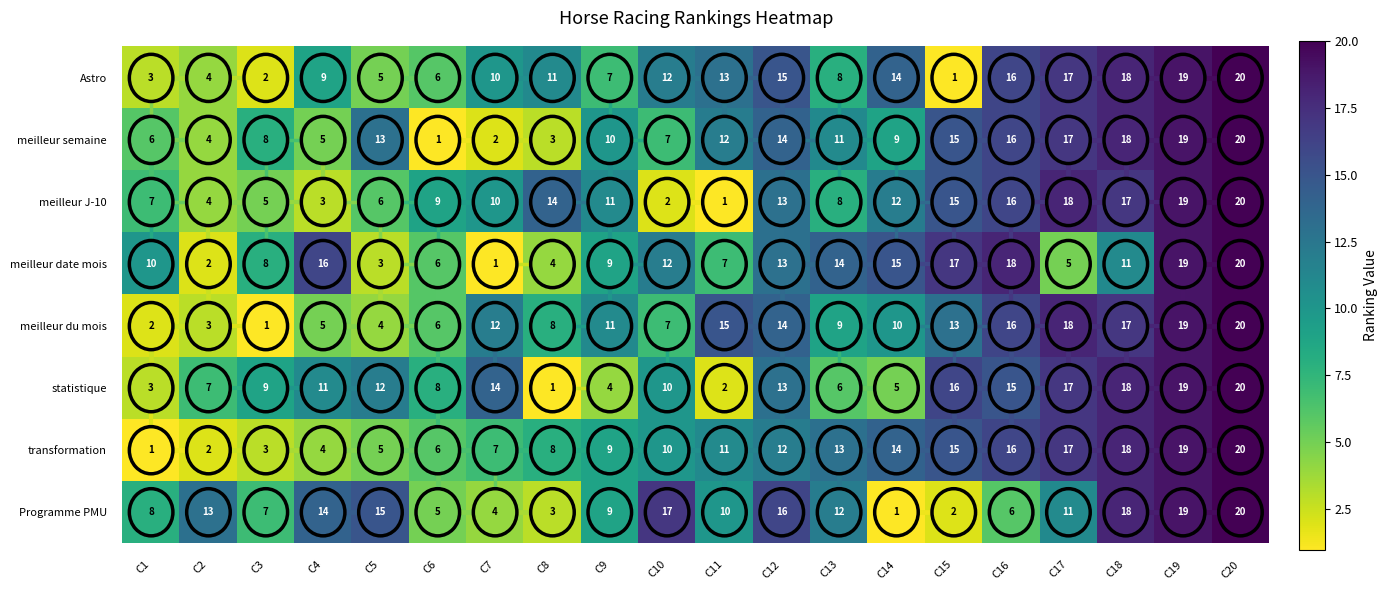

At which label does meilleur semaine first exceed 11?

C5